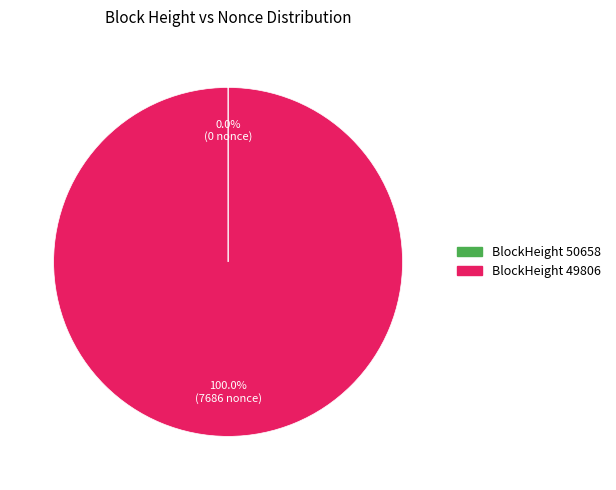

Is there any slice that represents more than half of the pie?

Yes